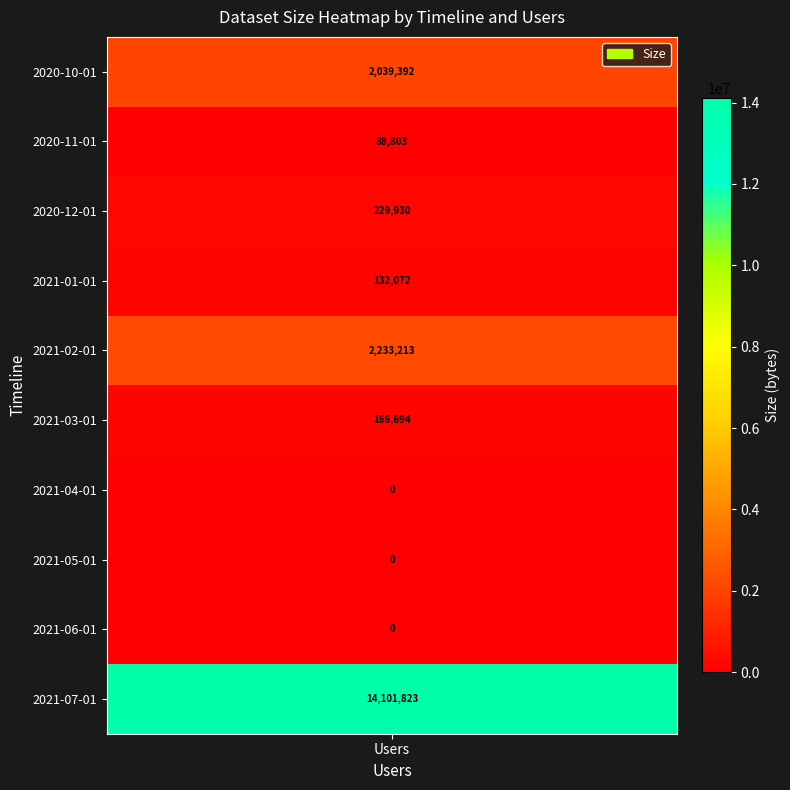

At which category does the chart reach its minimum across all series?

Users